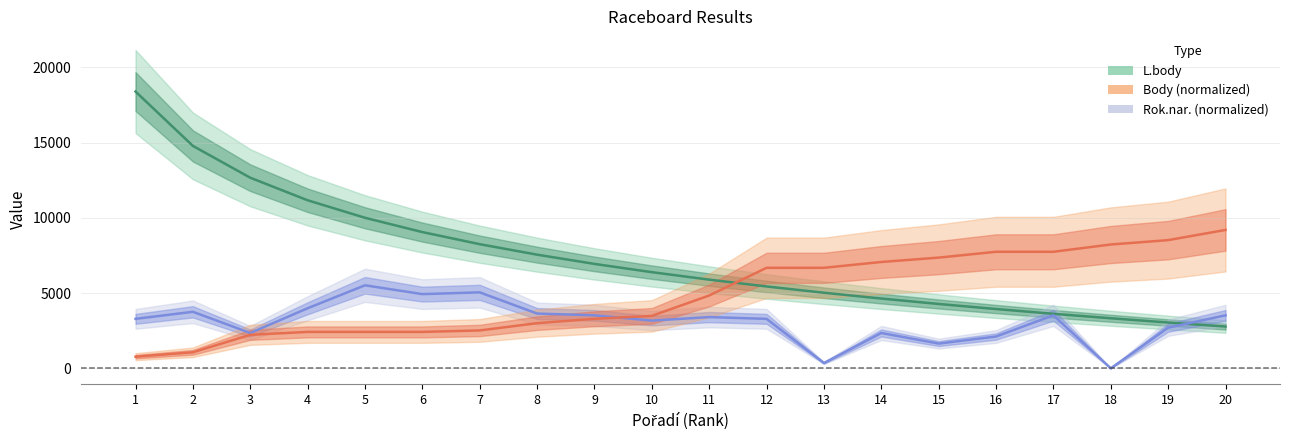

Where is Rok.nar. nearest to the value 2758?

19